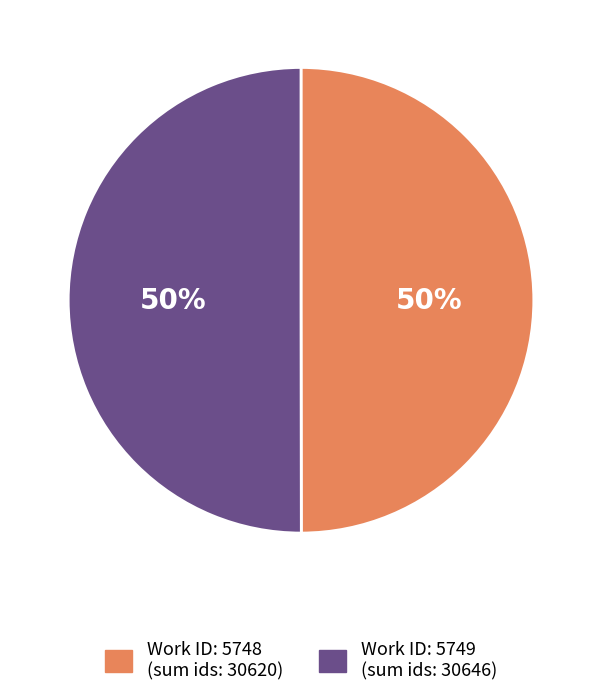

To the nearest percent, what is the average slice percentage?

50%